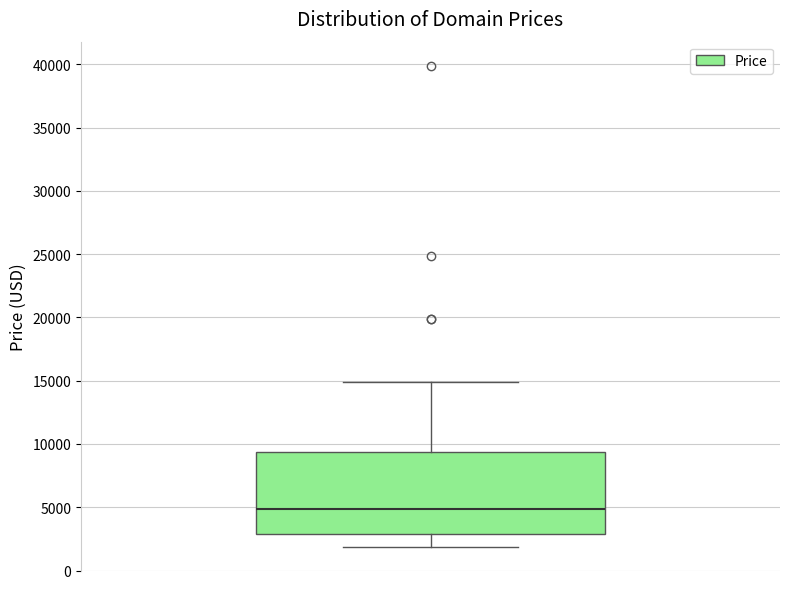

Where is the lower edge of the box on the y-axis? The values are not printed on the chart, so give them approximately, as read against the axis.

3000